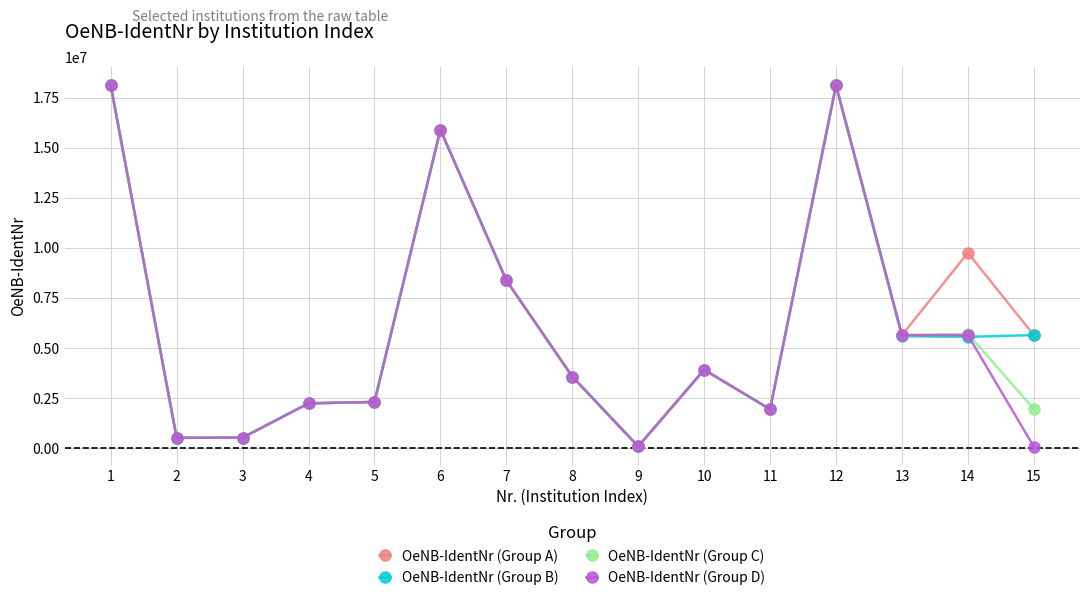

True or false: OeNB-IdentNr (Group D) has more than 0 interior local peaks.

True